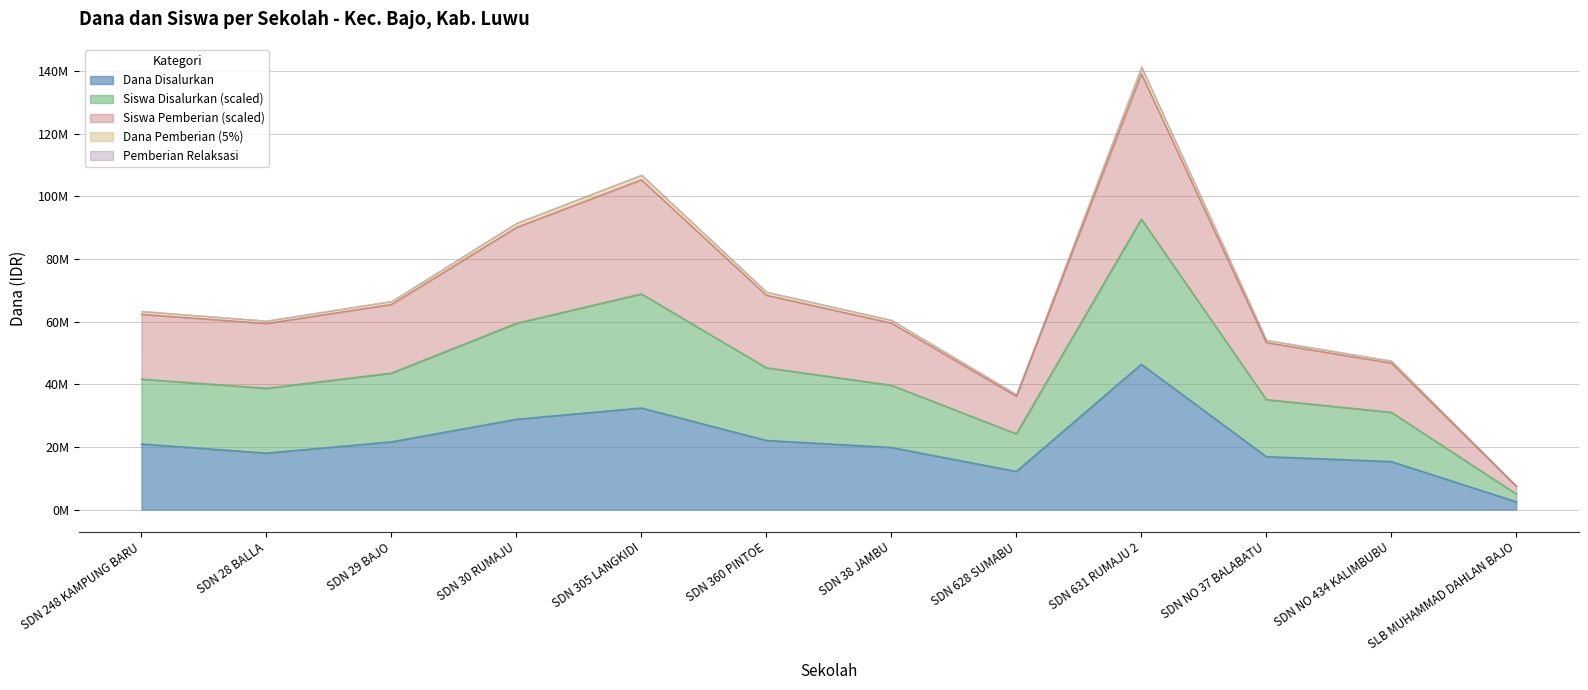

True or false: Dana Pemberian and Dana Disalurkan intersect in this chart.

False